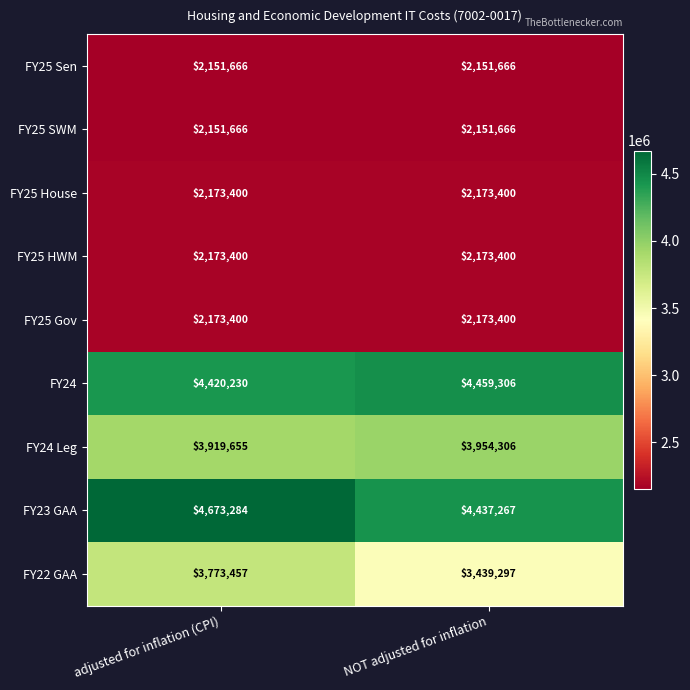

The FY25 Gov series shows 2173400 at adjusted for inflation (CPI). True or false?

True